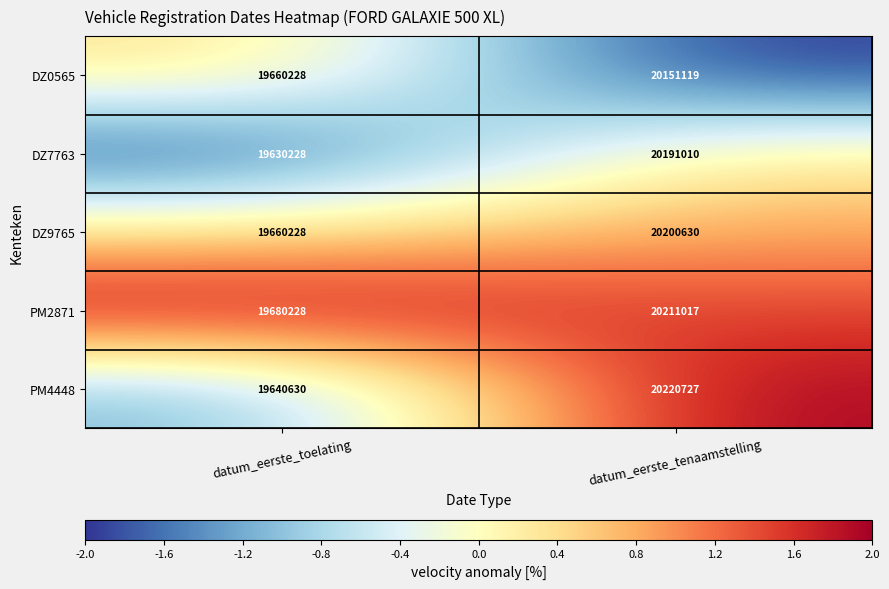

Count the number of data series in this chart.

5